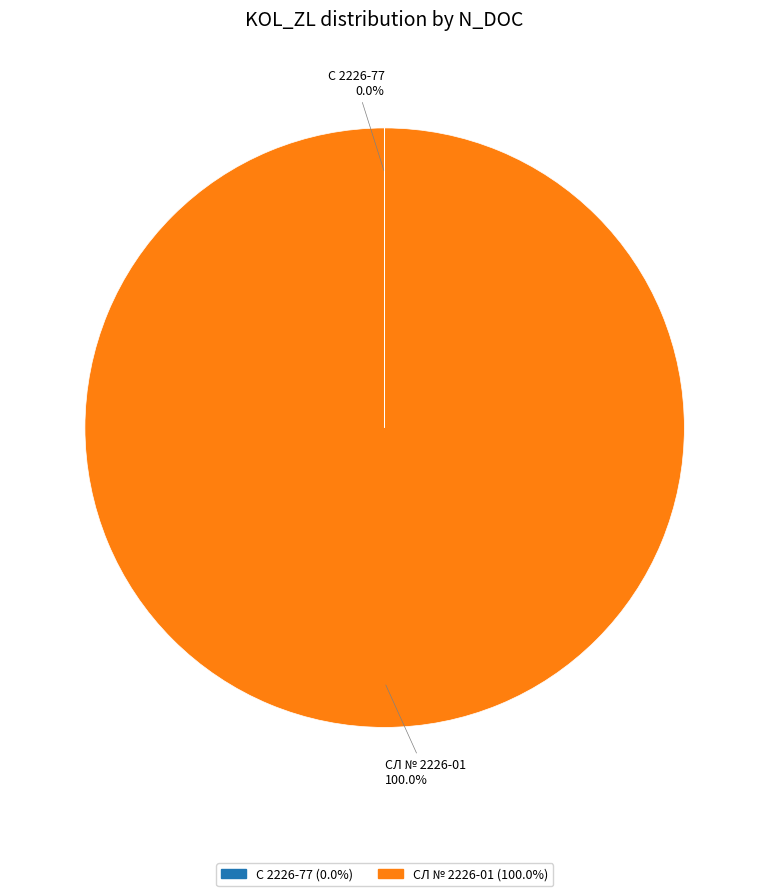

Is it true that СЛ № 2226-01 is 86% of the pie?

False